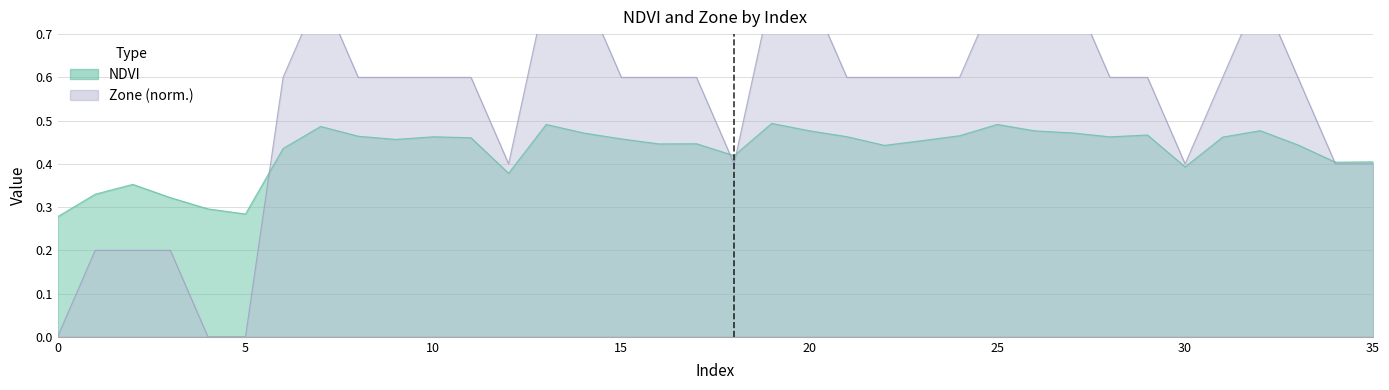

What is the value of the Zone point at the 23rd from the left?

0.6